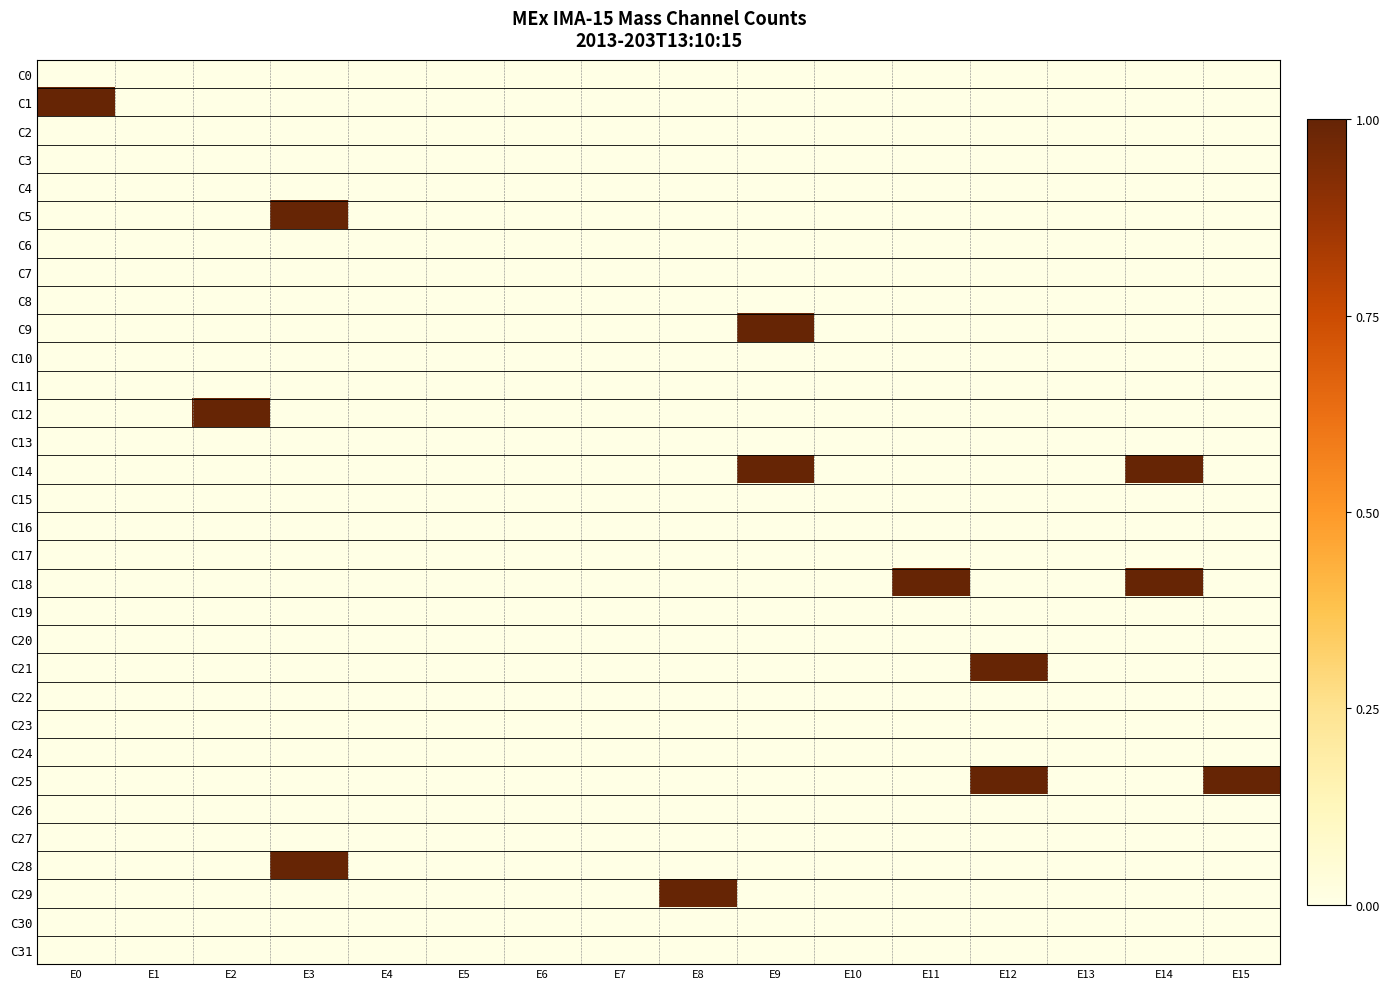

Reading left to right, extract all data points from this chart.

C0: E0=0	E1=0	E2=0	E3=0	E4=0	E5=0	E6=0	E7=0	E8=0	E9=0	E10=0	E11=0	E12=0	E13=0	E14=0	E15=0
C1: E0=1	E1=0	E2=0	E3=0	E4=0	E5=0	E6=0	E7=0	E8=0	E9=0	E10=0	E11=0	E12=0	E13=0	E14=0	E15=0
C2: E0=0	E1=0	E2=0	E3=0	E4=0	E5=0	E6=0	E7=0	E8=0	E9=0	E10=0	E11=0	E12=0	E13=0	E14=0	E15=0
C3: E0=0	E1=0	E2=0	E3=0	E4=0	E5=0	E6=0	E7=0	E8=0	E9=0	E10=0	E11=0	E12=0	E13=0	E14=0	E15=0
C4: E0=0	E1=0	E2=0	E3=0	E4=0	E5=0	E6=0	E7=0	E8=0	E9=0	E10=0	E11=0	E12=0	E13=0	E14=0	E15=0
C5: E0=0	E1=0	E2=0	E3=1	E4=0	E5=0	E6=0	E7=0	E8=0	E9=0	E10=0	E11=0	E12=0	E13=0	E14=0	E15=0
C6: E0=0	E1=0	E2=0	E3=0	E4=0	E5=0	E6=0	E7=0	E8=0	E9=0	E10=0	E11=0	E12=0	E13=0	E14=0	E15=0
C7: E0=0	E1=0	E2=0	E3=0	E4=0	E5=0	E6=0	E7=0	E8=0	E9=0	E10=0	E11=0	E12=0	E13=0	E14=0	E15=0
C8: E0=0	E1=0	E2=0	E3=0	E4=0	E5=0	E6=0	E7=0	E8=0	E9=0	E10=0	E11=0	E12=0	E13=0	E14=0	E15=0
C9: E0=0	E1=0	E2=0	E3=0	E4=0	E5=0	E6=0	E7=0	E8=0	E9=1	E10=0	E11=0	E12=0	E13=0	E14=0	E15=0
C10: E0=0	E1=0	E2=0	E3=0	E4=0	E5=0	E6=0	E7=0	E8=0	E9=0	E10=0	E11=0	E12=0	E13=0	E14=0	E15=0
C11: E0=0	E1=0	E2=0	E3=0	E4=0	E5=0	E6=0	E7=0	E8=0	E9=0	E10=0	E11=0	E12=0	E13=0	E14=0	E15=0
C12: E0=0	E1=0	E2=1	E3=0	E4=0	E5=0	E6=0	E7=0	E8=0	E9=0	E10=0	E11=0	E12=0	E13=0	E14=0	E15=0
C13: E0=0	E1=0	E2=0	E3=0	E4=0	E5=0	E6=0	E7=0	E8=0	E9=0	E10=0	E11=0	E12=0	E13=0	E14=0	E15=0
C14: E0=0	E1=0	E2=0	E3=0	E4=0	E5=0	E6=0	E7=0	E8=0	E9=1	E10=0	E11=0	E12=0	E13=0	E14=1	E15=0
C15: E0=0	E1=0	E2=0	E3=0	E4=0	E5=0	E6=0	E7=0	E8=0	E9=0	E10=0	E11=0	E12=0	E13=0	E14=0	E15=0
C16: E0=0	E1=0	E2=0	E3=0	E4=0	E5=0	E6=0	E7=0	E8=0	E9=0	E10=0	E11=0	E12=0	E13=0	E14=0	E15=0
C17: E0=0	E1=0	E2=0	E3=0	E4=0	E5=0	E6=0	E7=0	E8=0	E9=0	E10=0	E11=0	E12=0	E13=0	E14=0	E15=0
C18: E0=0	E1=0	E2=0	E3=0	E4=0	E5=0	E6=0	E7=0	E8=0	E9=0	E10=0	E11=1	E12=0	E13=0	E14=1	E15=0
C19: E0=0	E1=0	E2=0	E3=0	E4=0	E5=0	E6=0	E7=0	E8=0	E9=0	E10=0	E11=0	E12=0	E13=0	E14=0	E15=0
C20: E0=0	E1=0	E2=0	E3=0	E4=0	E5=0	E6=0	E7=0	E8=0	E9=0	E10=0	E11=0	E12=0	E13=0	E14=0	E15=0
C21: E0=0	E1=0	E2=0	E3=0	E4=0	E5=0	E6=0	E7=0	E8=0	E9=0	E10=0	E11=0	E12=1	E13=0	E14=0	E15=0
C22: E0=0	E1=0	E2=0	E3=0	E4=0	E5=0	E6=0	E7=0	E8=0	E9=0	E10=0	E11=0	E12=0	E13=0	E14=0	E15=0
C23: E0=0	E1=0	E2=0	E3=0	E4=0	E5=0	E6=0	E7=0	E8=0	E9=0	E10=0	E11=0	E12=0	E13=0	E14=0	E15=0
C24: E0=0	E1=0	E2=0	E3=0	E4=0	E5=0	E6=0	E7=0	E8=0	E9=0	E10=0	E11=0	E12=0	E13=0	E14=0	E15=0
C25: E0=0	E1=0	E2=0	E3=0	E4=0	E5=0	E6=0	E7=0	E8=0	E9=0	E10=0	E11=0	E12=1	E13=0	E14=0	E15=1
C26: E0=0	E1=0	E2=0	E3=0	E4=0	E5=0	E6=0	E7=0	E8=0	E9=0	E10=0	E11=0	E12=0	E13=0	E14=0	E15=0
C27: E0=0	E1=0	E2=0	E3=0	E4=0	E5=0	E6=0	E7=0	E8=0	E9=0	E10=0	E11=0	E12=0	E13=0	E14=0	E15=0
C28: E0=0	E1=0	E2=0	E3=1	E4=0	E5=0	E6=0	E7=0	E8=0	E9=0	E10=0	E11=0	E12=0	E13=0	E14=0	E15=0
C29: E0=0	E1=0	E2=0	E3=0	E4=0	E5=0	E6=0	E7=0	E8=1	E9=0	E10=0	E11=0	E12=0	E13=0	E14=0	E15=0
C30: E0=0	E1=0	E2=0	E3=0	E4=0	E5=0	E6=0	E7=0	E8=0	E9=0	E10=0	E11=0	E12=0	E13=0	E14=0	E15=0
C31: E0=0	E1=0	E2=0	E3=0	E4=0	E5=0	E6=0	E7=0	E8=0	E9=0	E10=0	E11=0	E12=0	E13=0	E14=0	E15=0